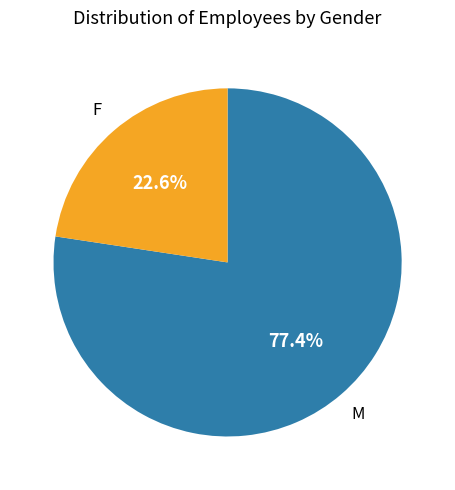

Do M and F together represent more than half of the pie?

Yes